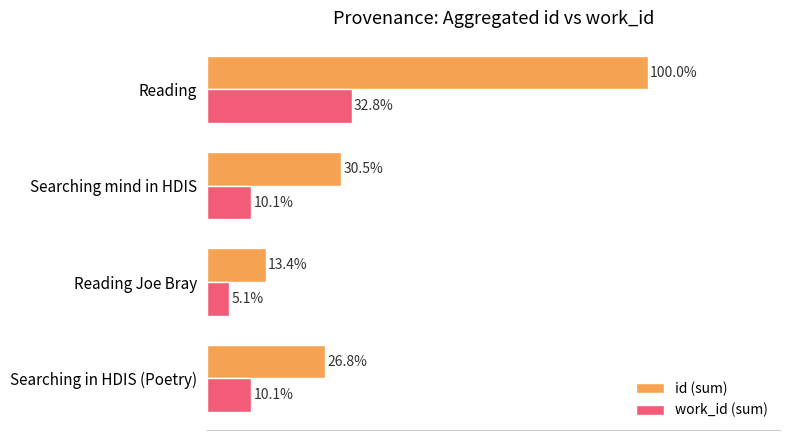

Where is id (sum) nearest to the value 56?

Searching mind in HDIS